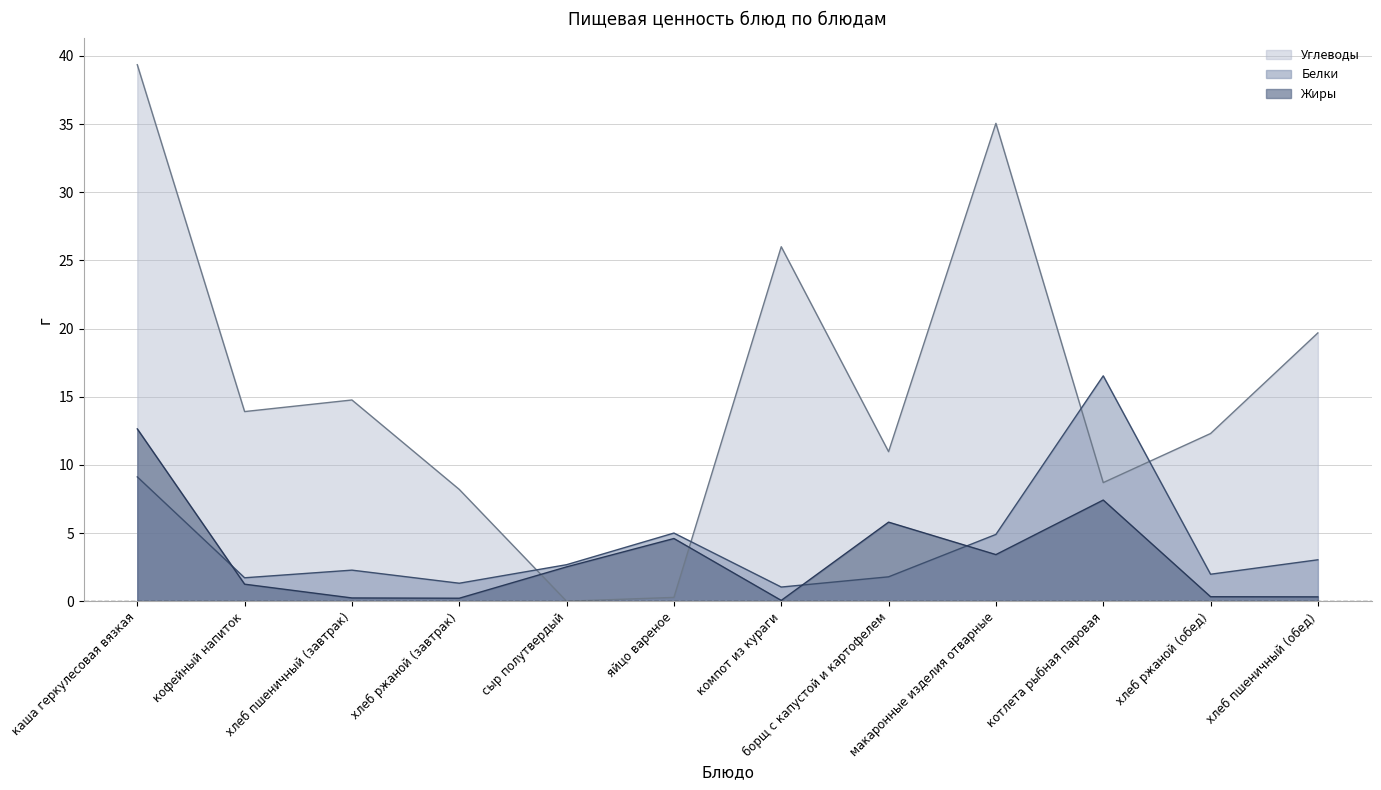

Does the chart have visible grid lines?

Yes